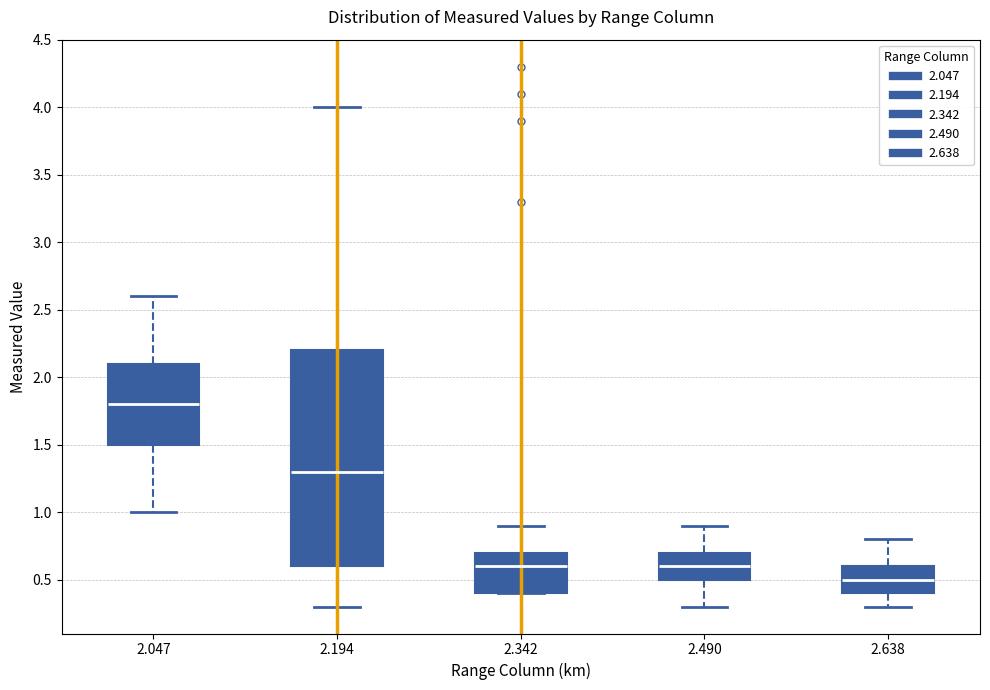

Where does the lower whisker of the box at x = 2.638 end on the y-axis? The values are not printed on the chart, so give them approximately, as read against the axis.

0.3